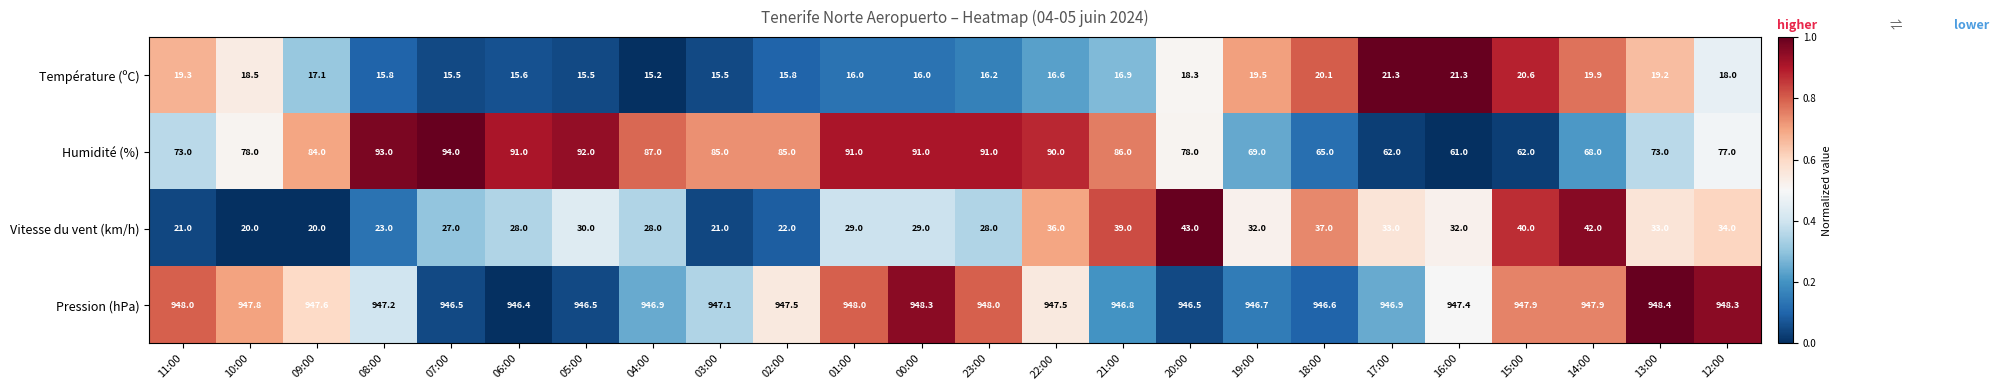

How many data points in Humidité (%) are less than 85?

12